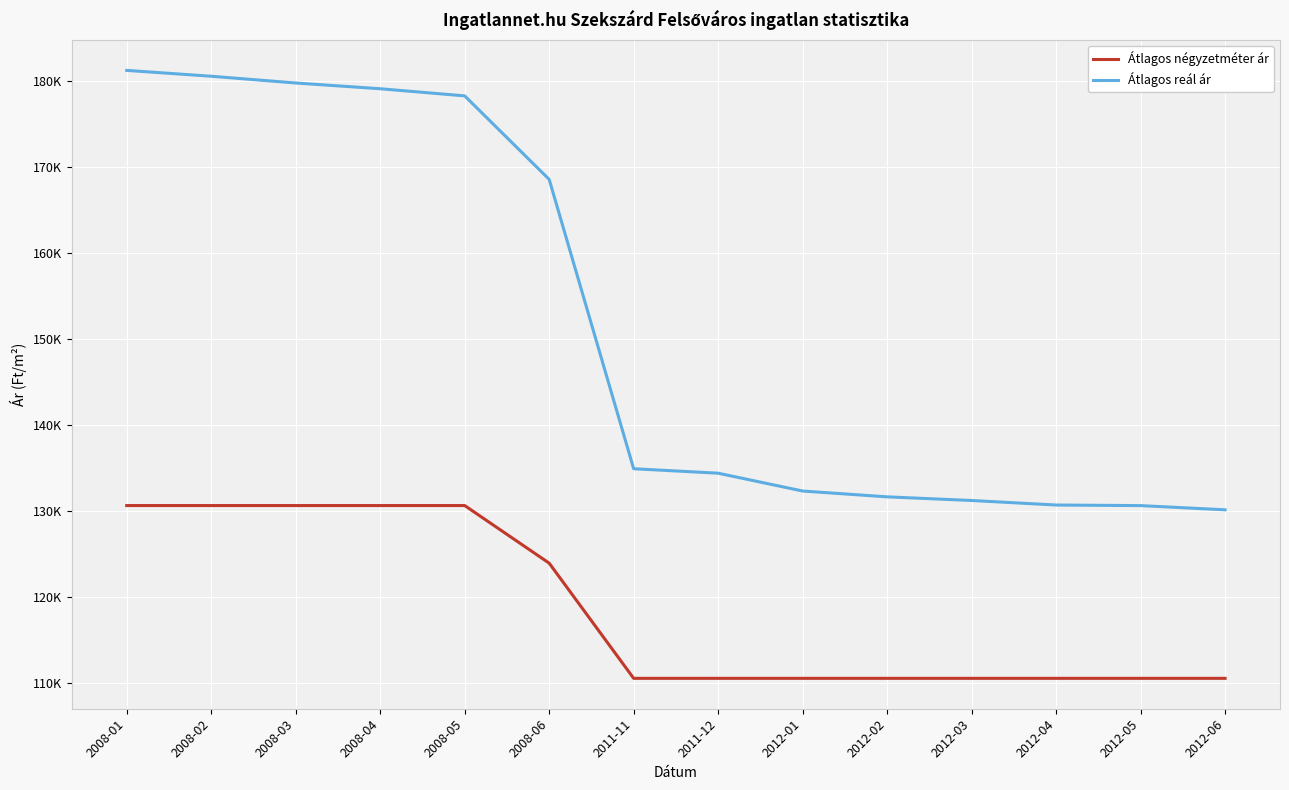

Where does the Átlagos reál ár series first go above 134916?

2008-01